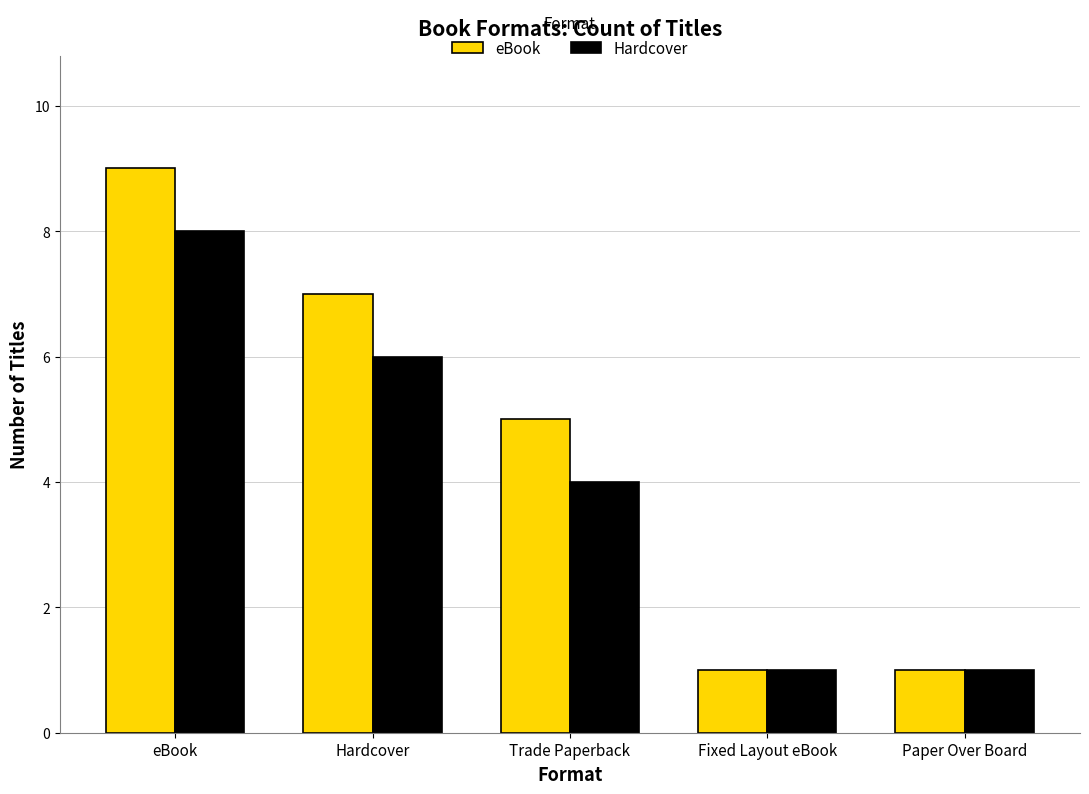

Which series has the largest total across all categories?

eBook